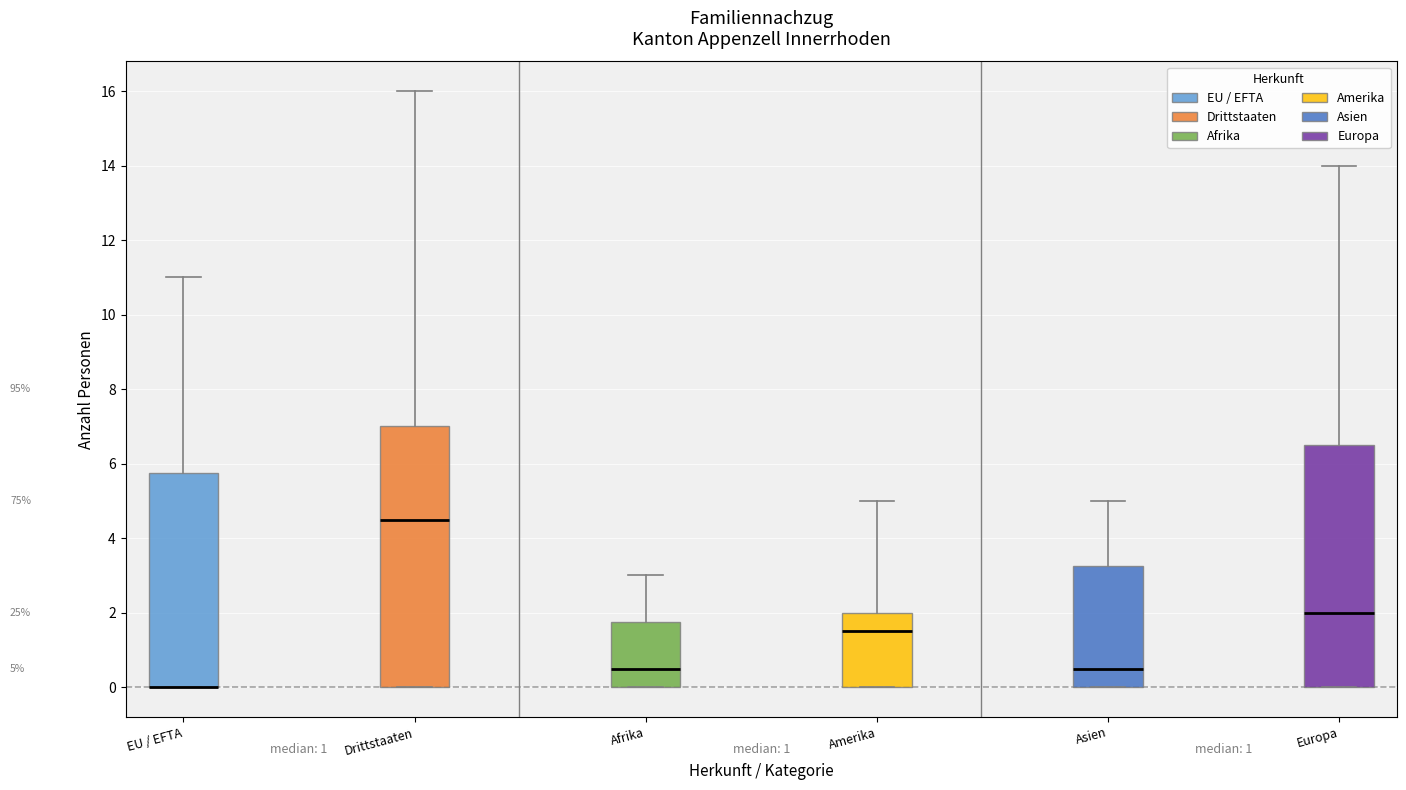

Which box is the tallest, from its lower edge to its upper edge?

Drittstaaten